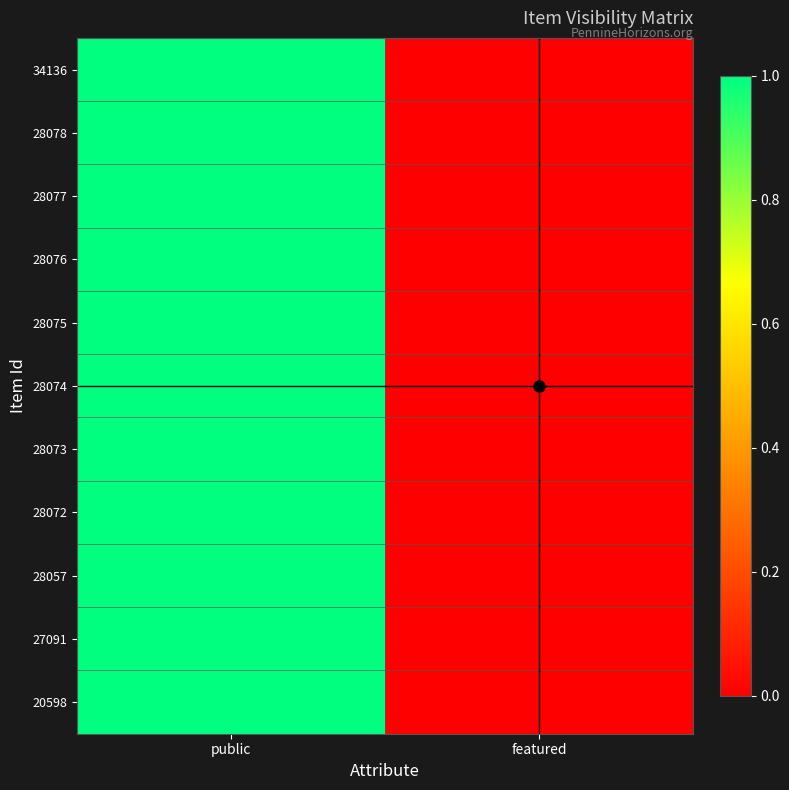

At how many categories does at least one series exceed 0?

1